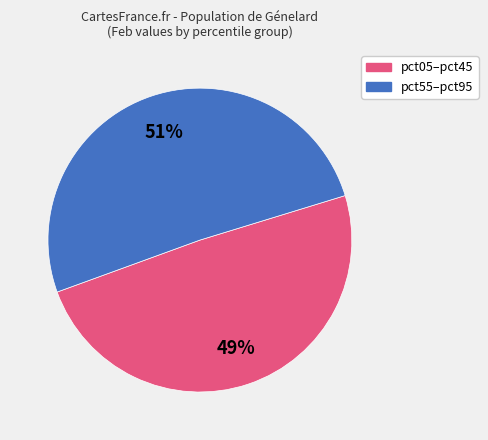

Does any single category account for the majority?

Yes